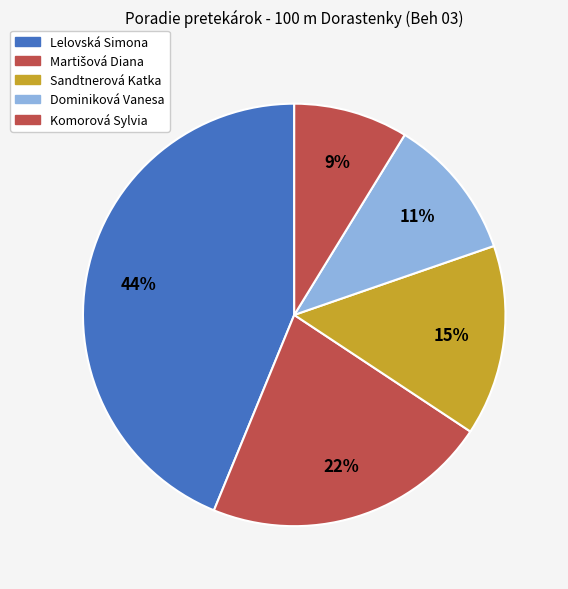

How many slices are in this pie chart?

5